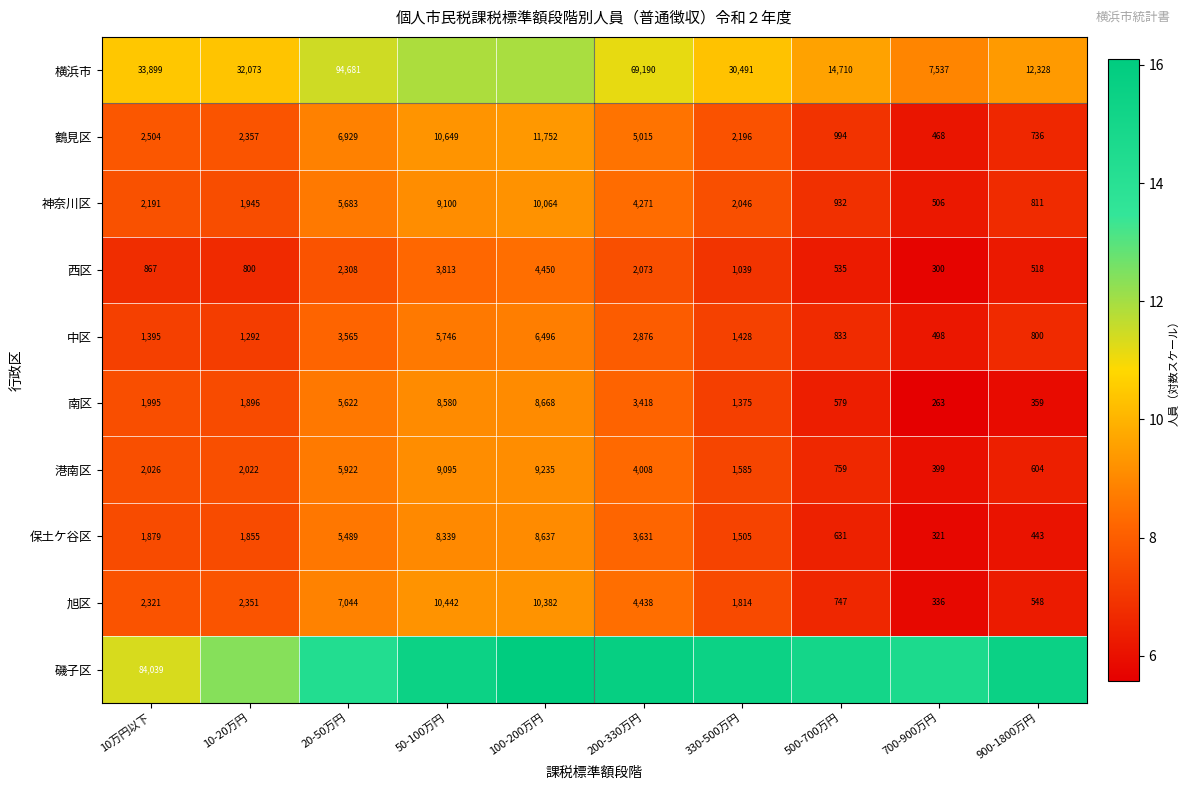

Is the value of 鶴見区 at 10万円以下 greater than the value of 中区 at 200-330万円?

No